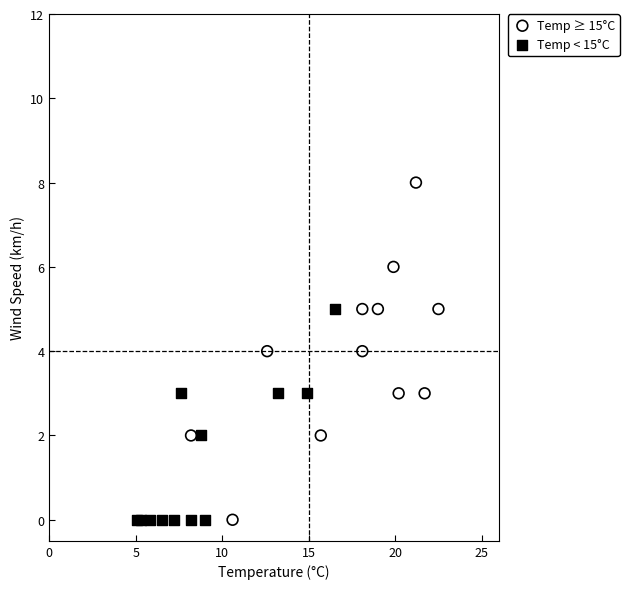

What are all the series names shown in the legend?

Temp ≥ 15°C, Temp < 15°C